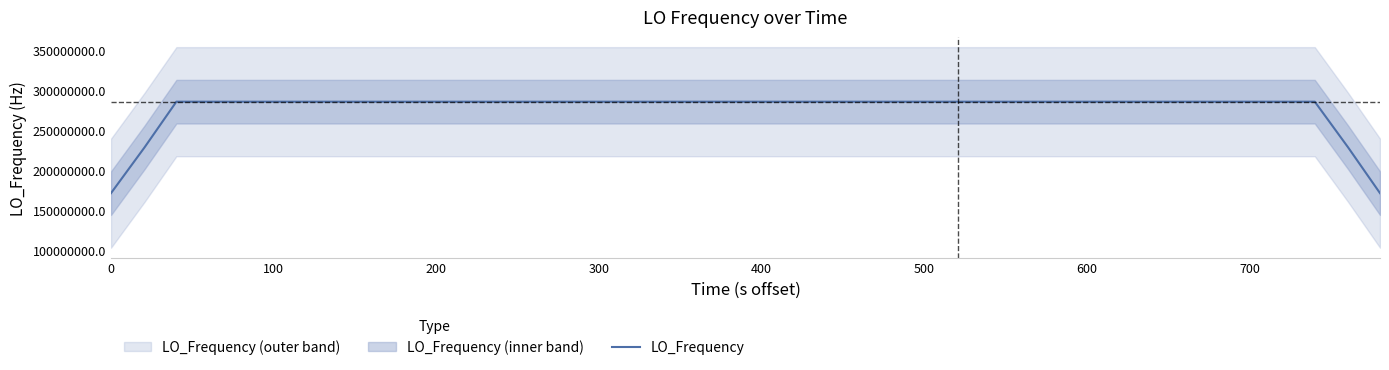

The value of LO_Frequency at 400 is 461497004.7. True or false?

False